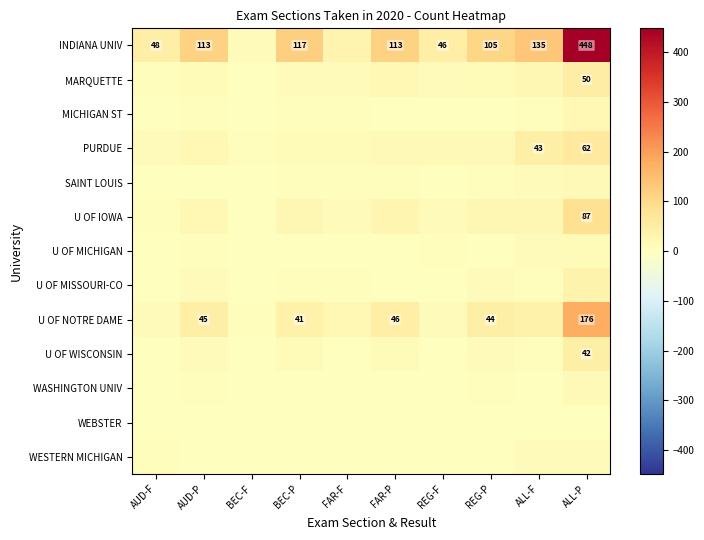

The U OF NOTRE DAME series shows 176 at ALL-P. True or false?

True